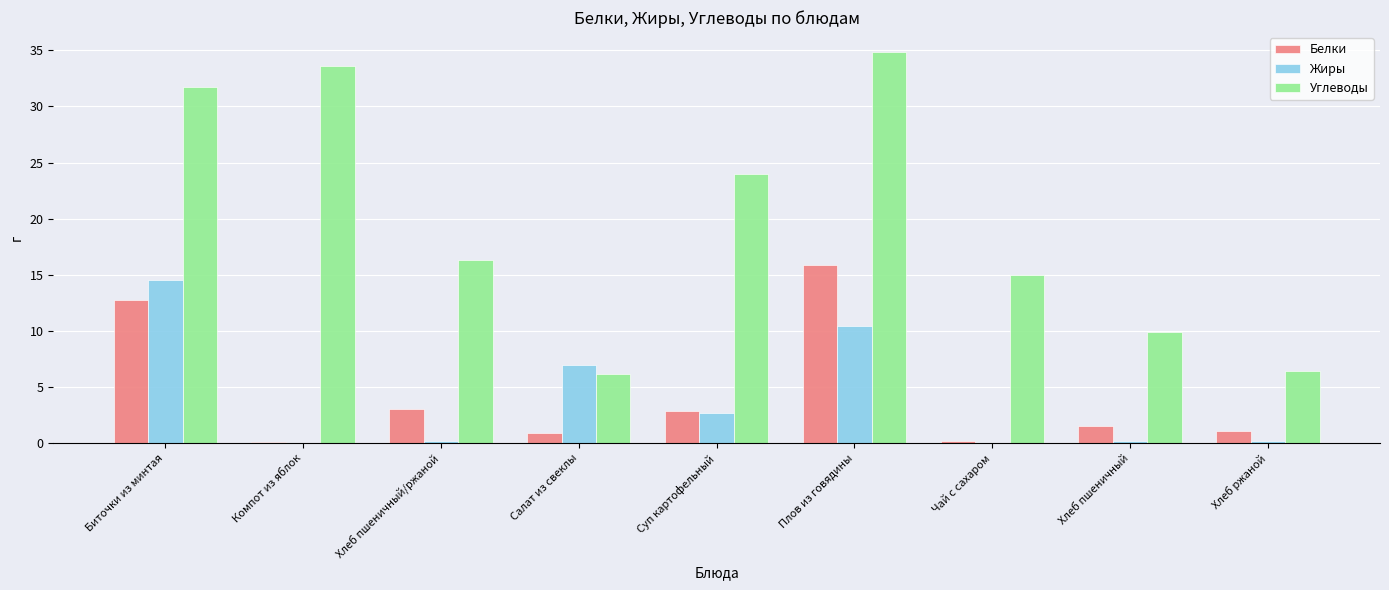

How many data points does each series have?

9